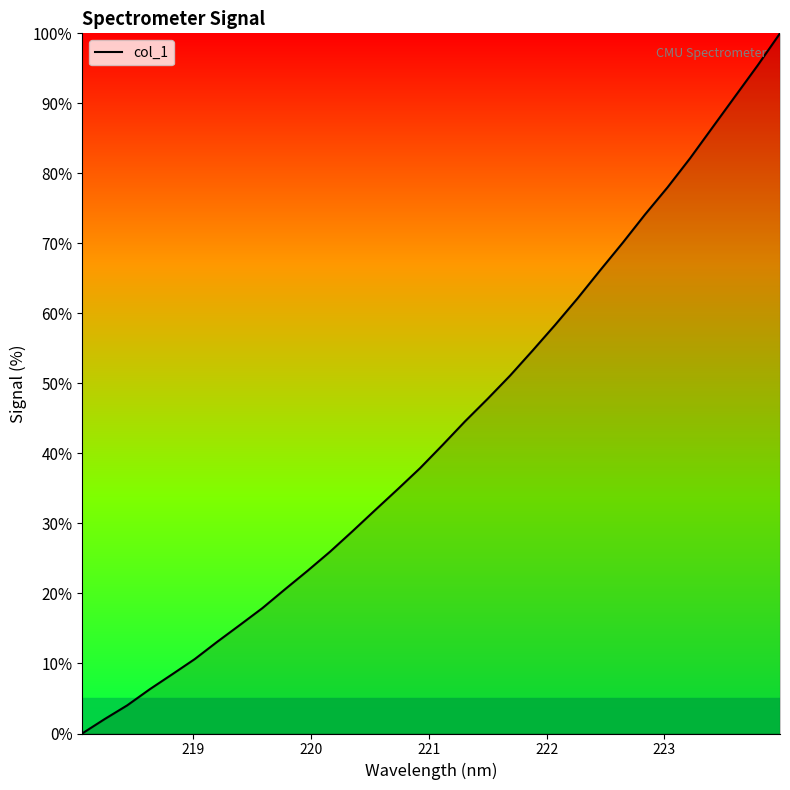

What is the maximum value shown in the chart?

100.0